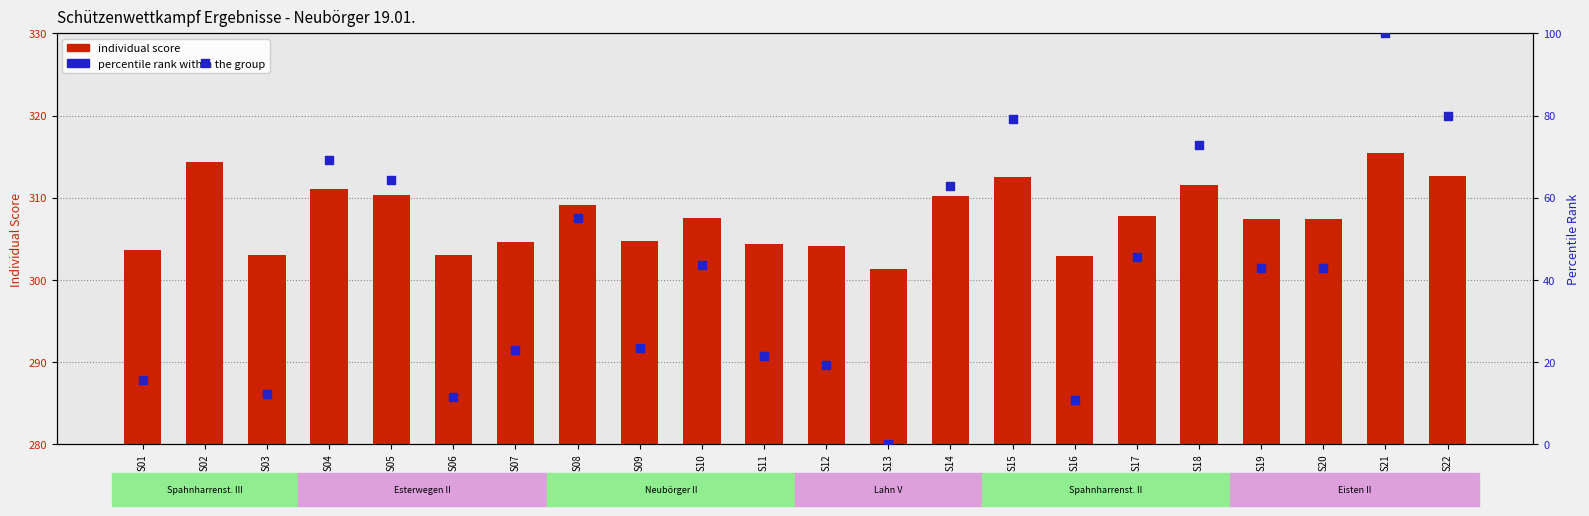

Is the value of percentile rank within the group at S07 greater than the value of individual score at S10?

No